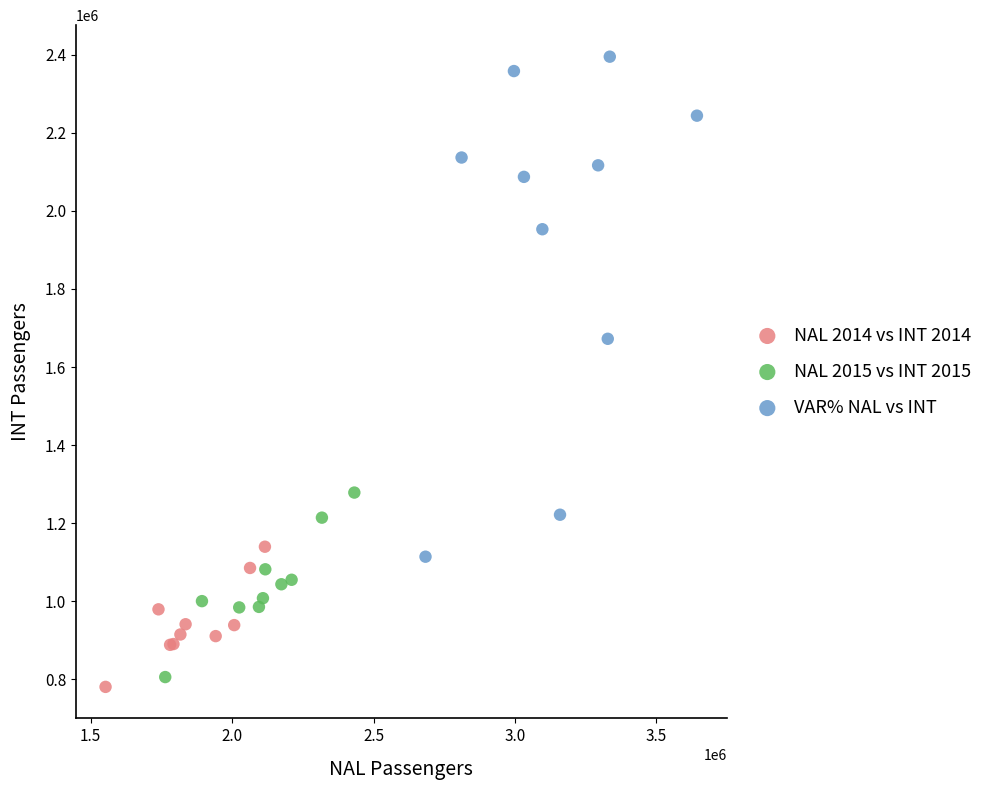

What are all the series names shown in the legend?

NAL 2014 vs INT 2014, NAL 2015 vs INT 2015, VAR% NAL vs INT